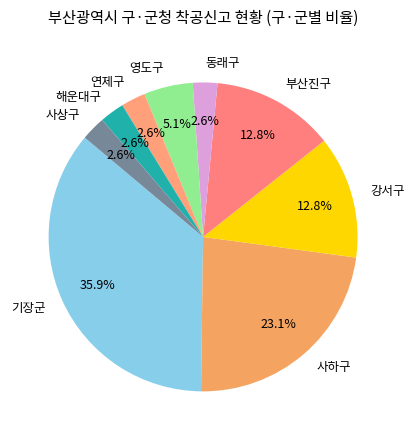

What percentage is NOT represented by 영도구?

94.9%